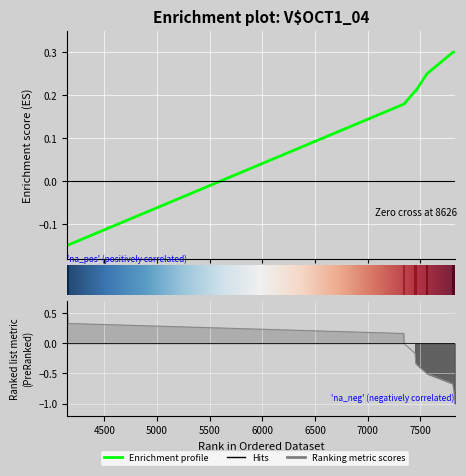

What is the difference between the maximum and minimum values?

0.5